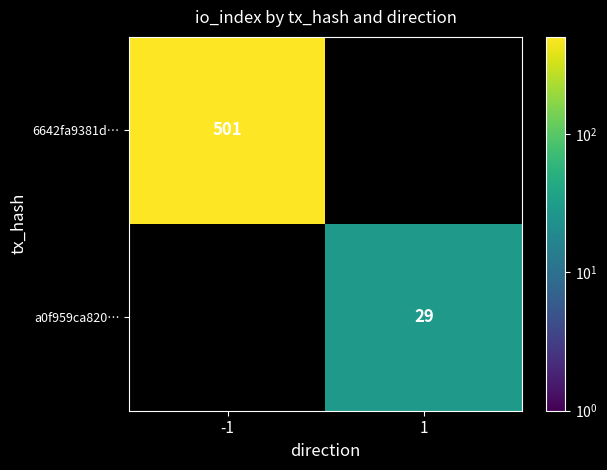

Is it true that 6642fa9381d… equals 501 at -1?

True